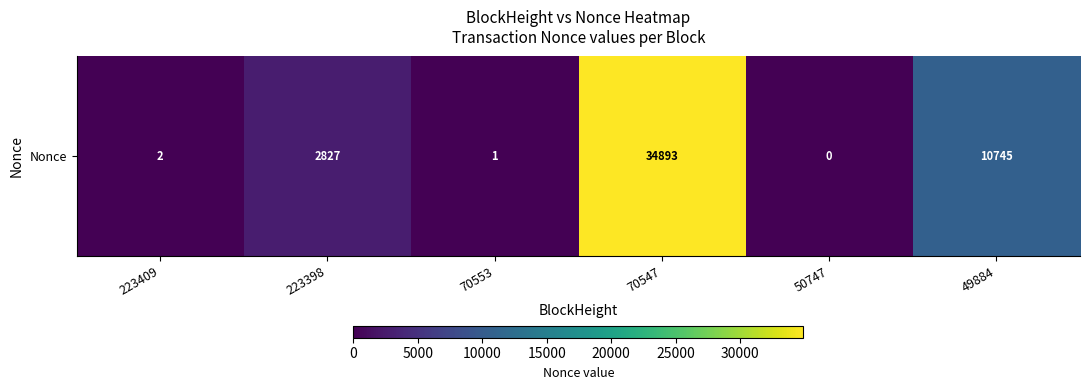

List the labels in order of value, largest first.

70547, 49884, 223398, 223409, 70553, 50747